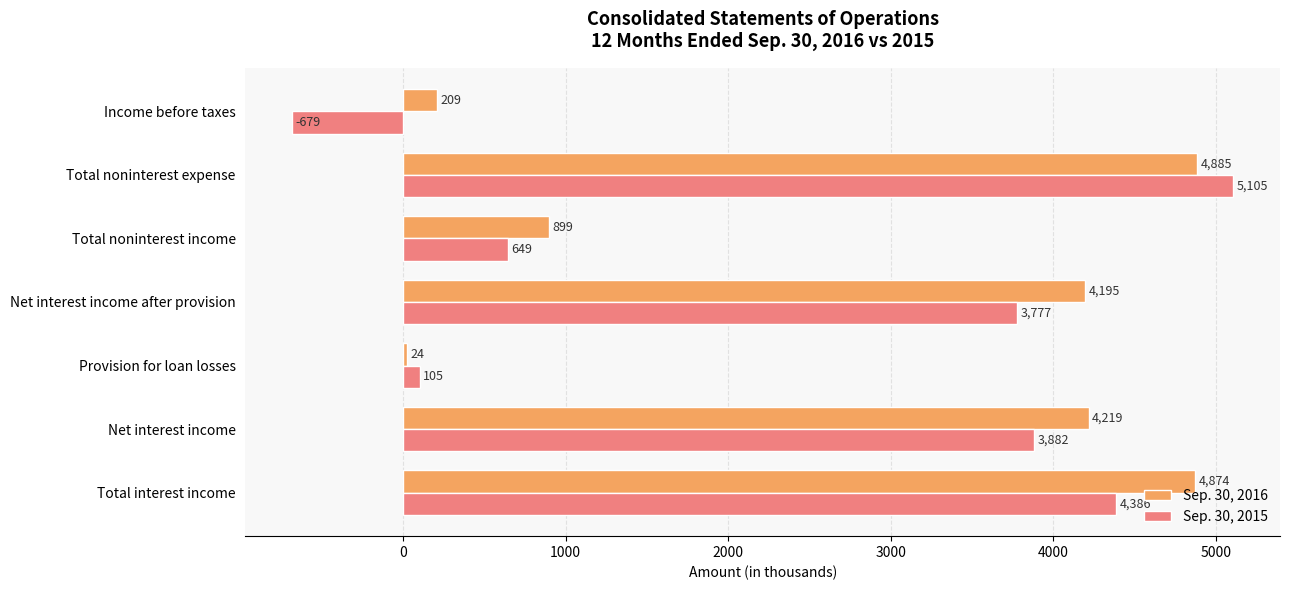

At which label is Sep. 30, 2016 closest to 2454?

Total noninterest income